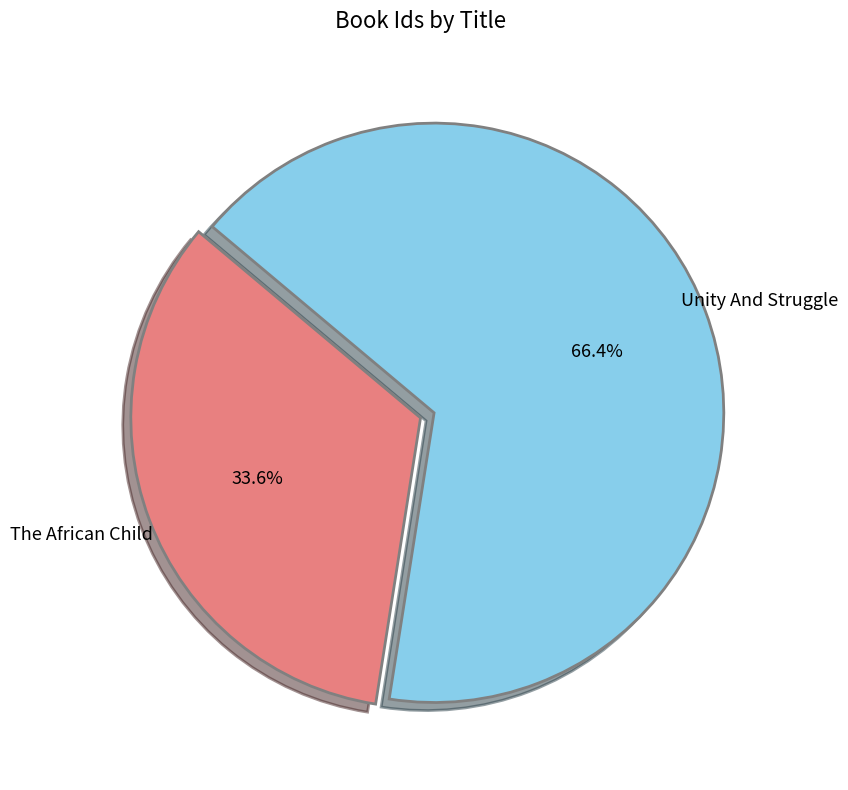

To the nearest percent, what is the difference between the largest and smallest slice percentages?

33%